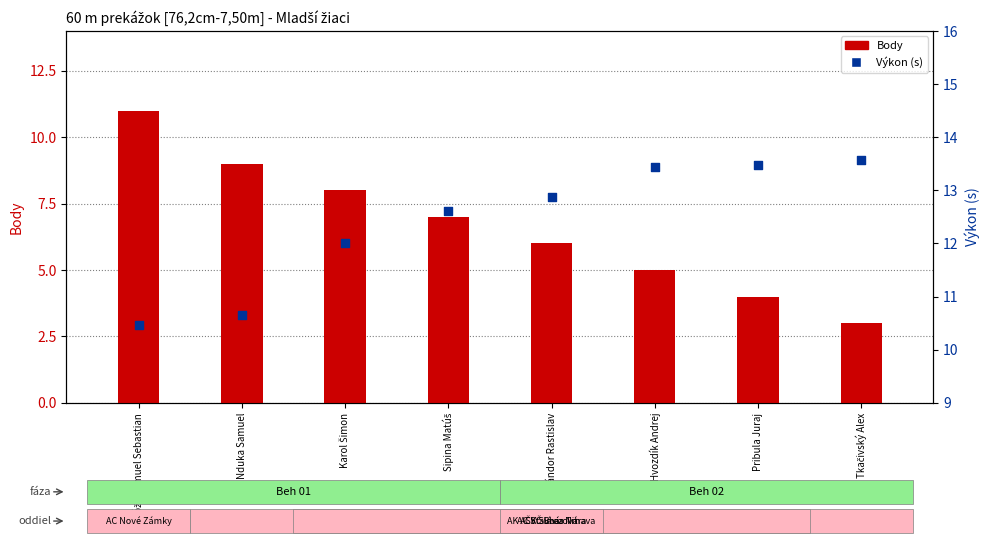

Is the value of Výkon (s) at Pribula Juraj greater than the value of Body at Karol Šimon?

Yes